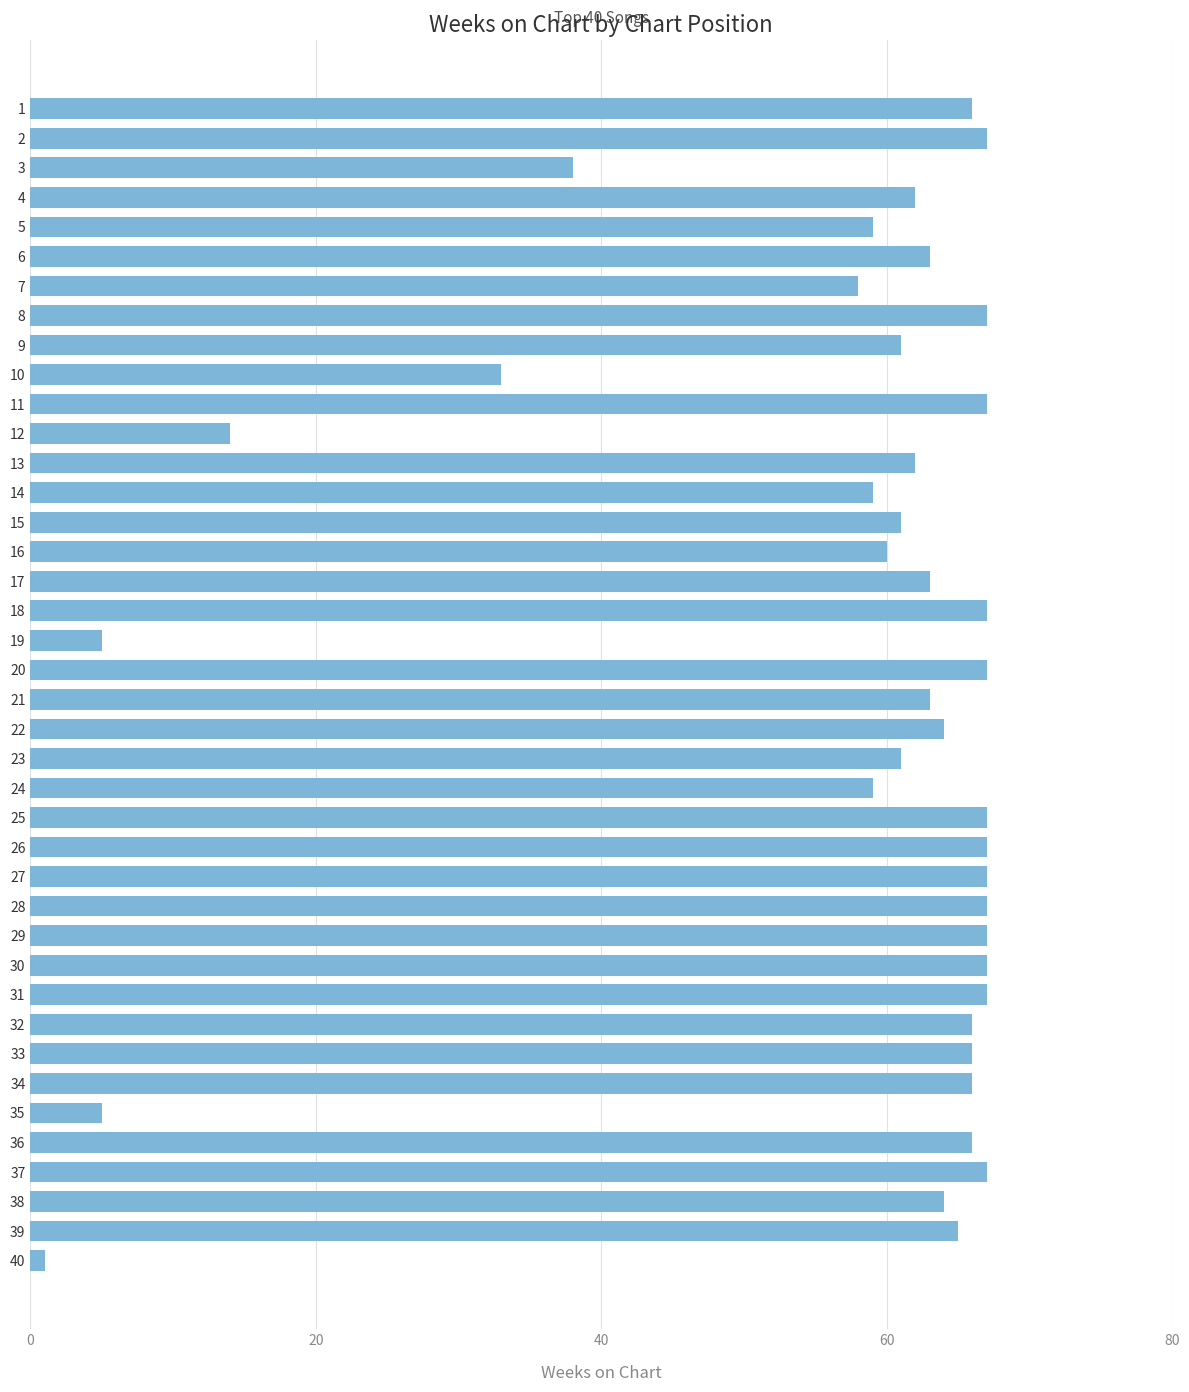

How many series are shown in this chart?

1